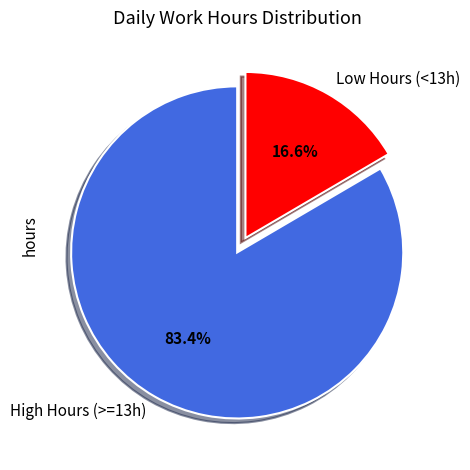

Do High Hours (>=13h) and Low Hours (<13h) together represent more than half of the pie?

Yes